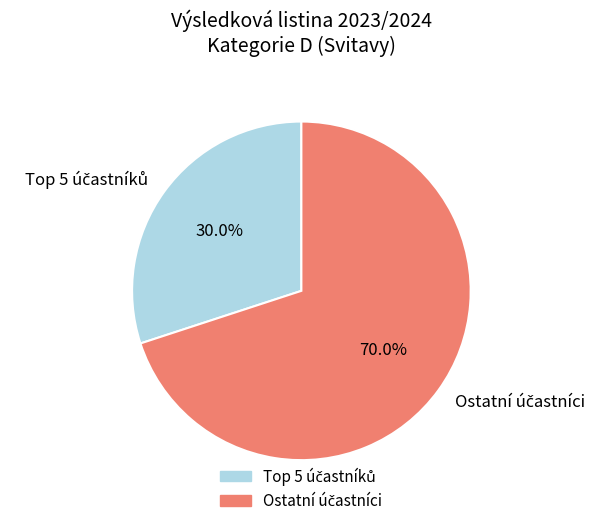

Is there a majority slice in this chart?

Yes